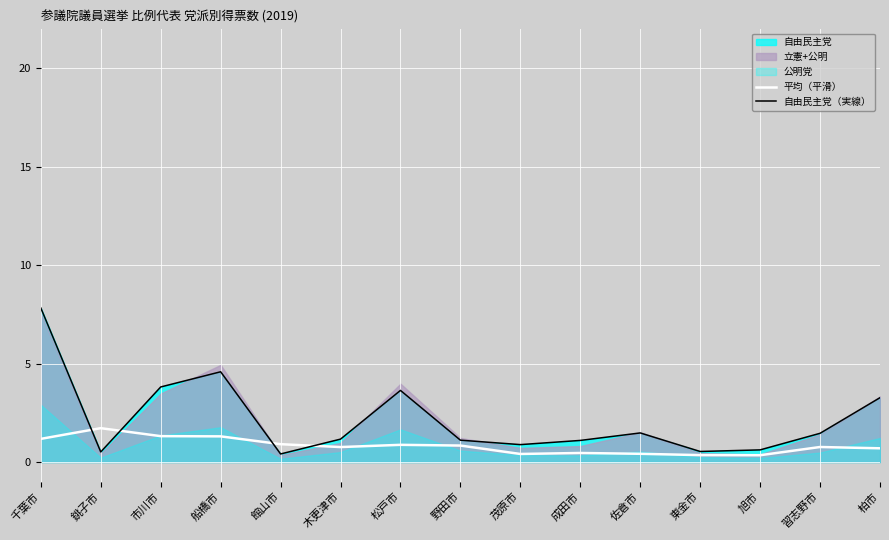

Which series has the largest total across all categories?

自由民主党（実線）